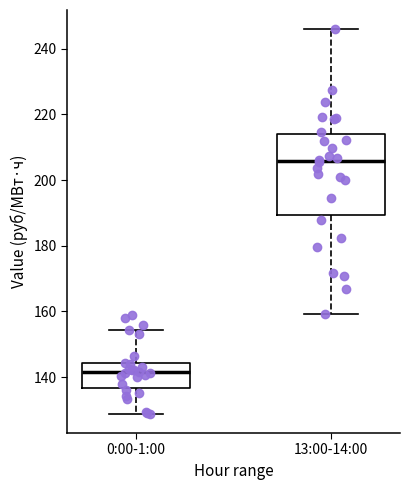

Reading left to right, transcribe this box plot: for each box, give where its median line is, the range the box spans, and where its two whiskers end, as read against the y-axis. The values are not printed on the chart, so give them approximately, as read against the axis.

0:00-1:00: median 142, box 136 to 144, whiskers 128 to 154
13:00-14:00: median 206, box 190 to 214, whiskers 160 to 246